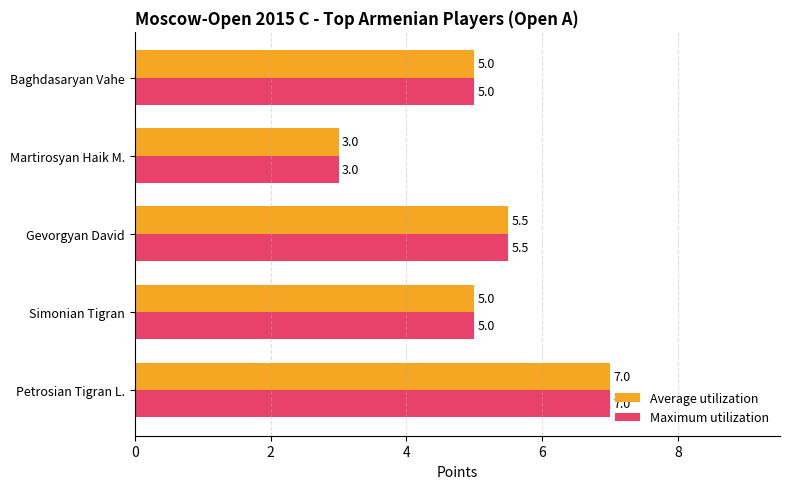

The value of Maximum utilization at Simonian Tigran is 1.4. True or false?

False